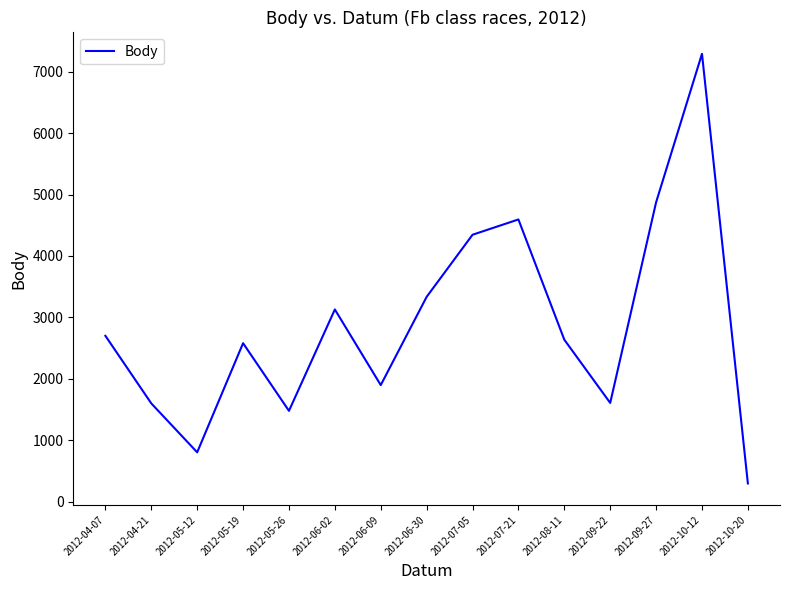

True or false: there are more than 1 points higher than both neighbors.

True